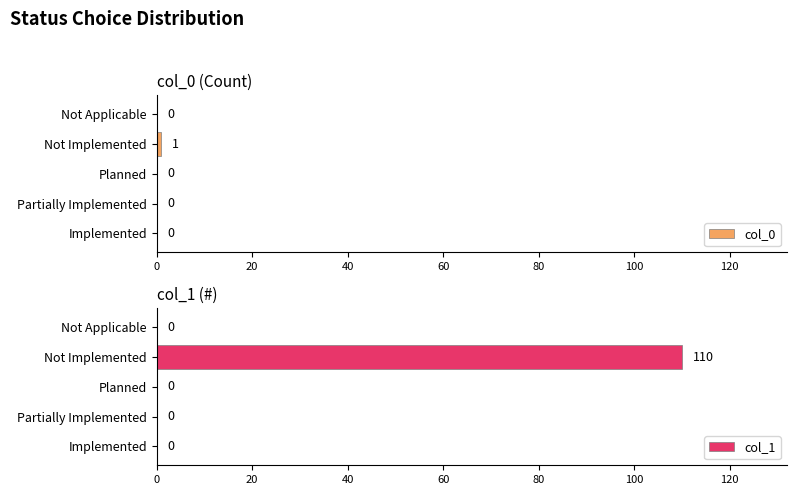

The col_0 series shows 1 at Not Implemented. True or false?

True